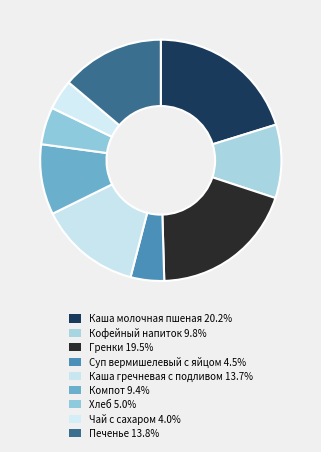

Which has a higher value, Хлеб or Каша молочная пшеная?

Каша молочная пшеная